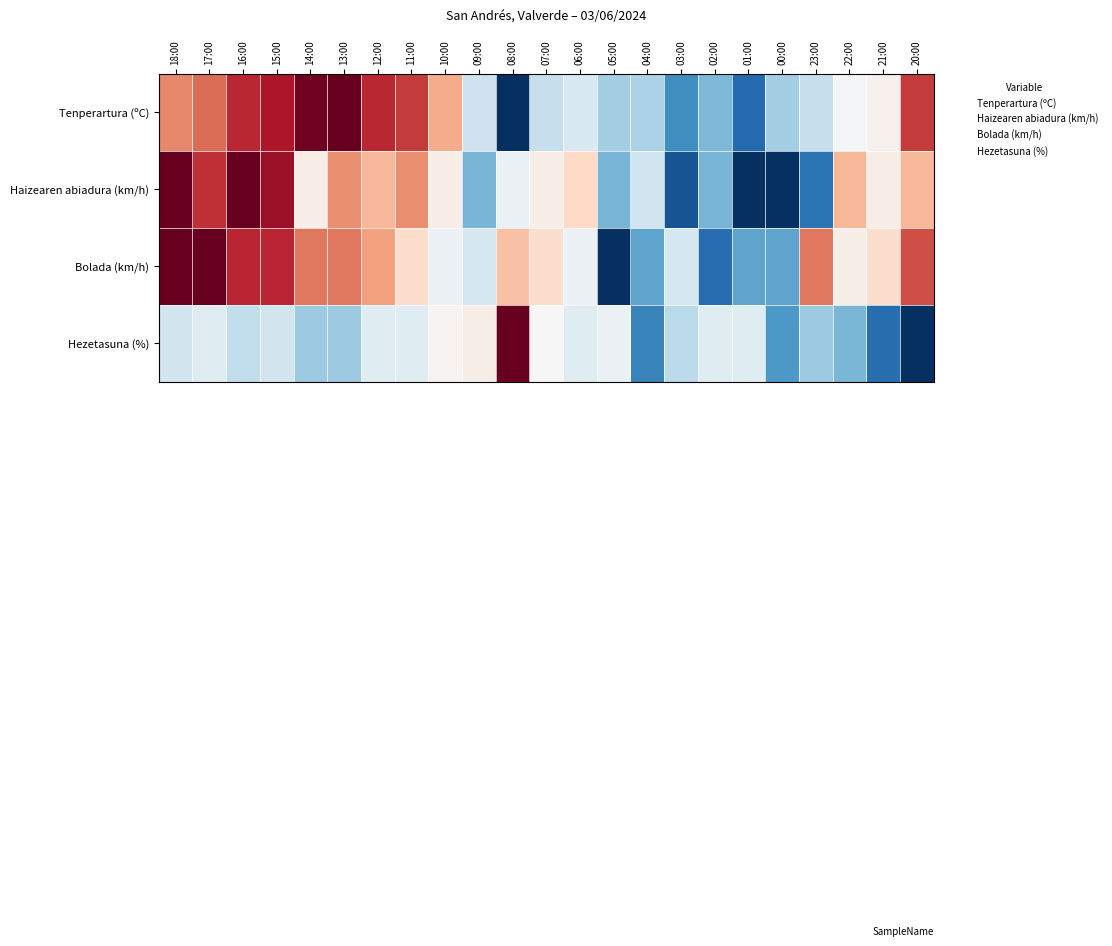

Which series has the largest range (max minus min)?

Tenperartura (ºC)